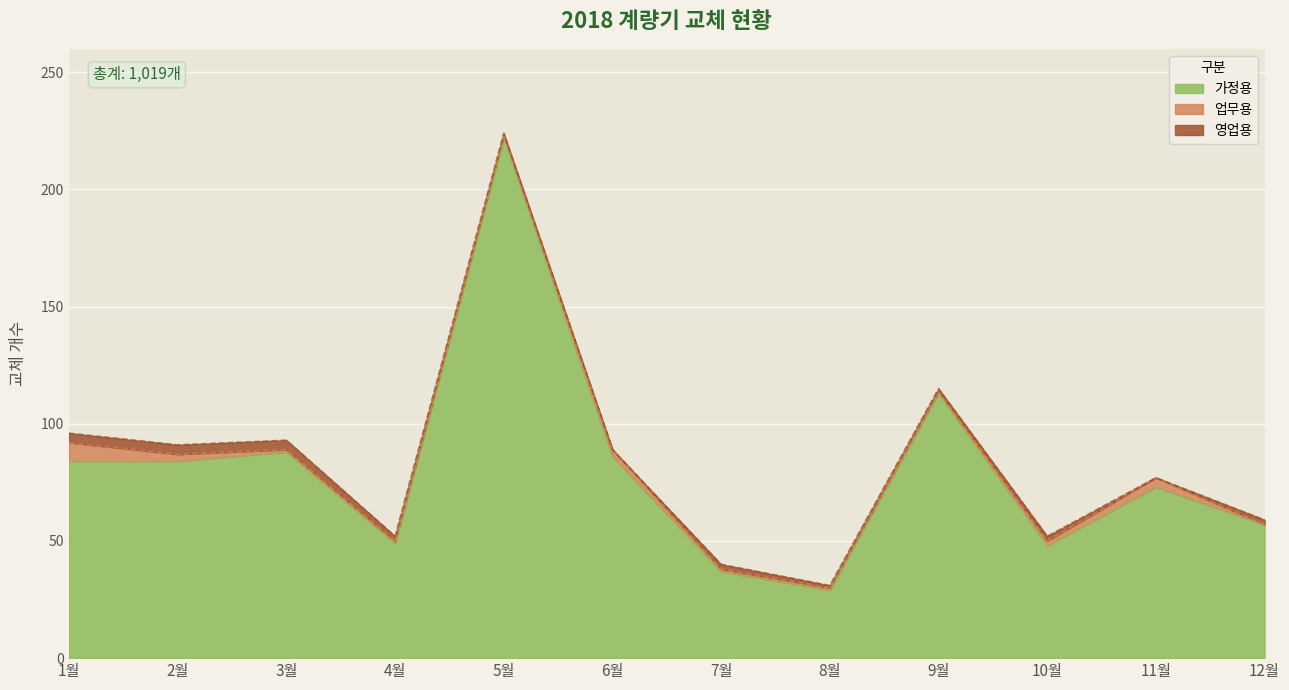

Does the chart display data point markers on the line(s)?

No